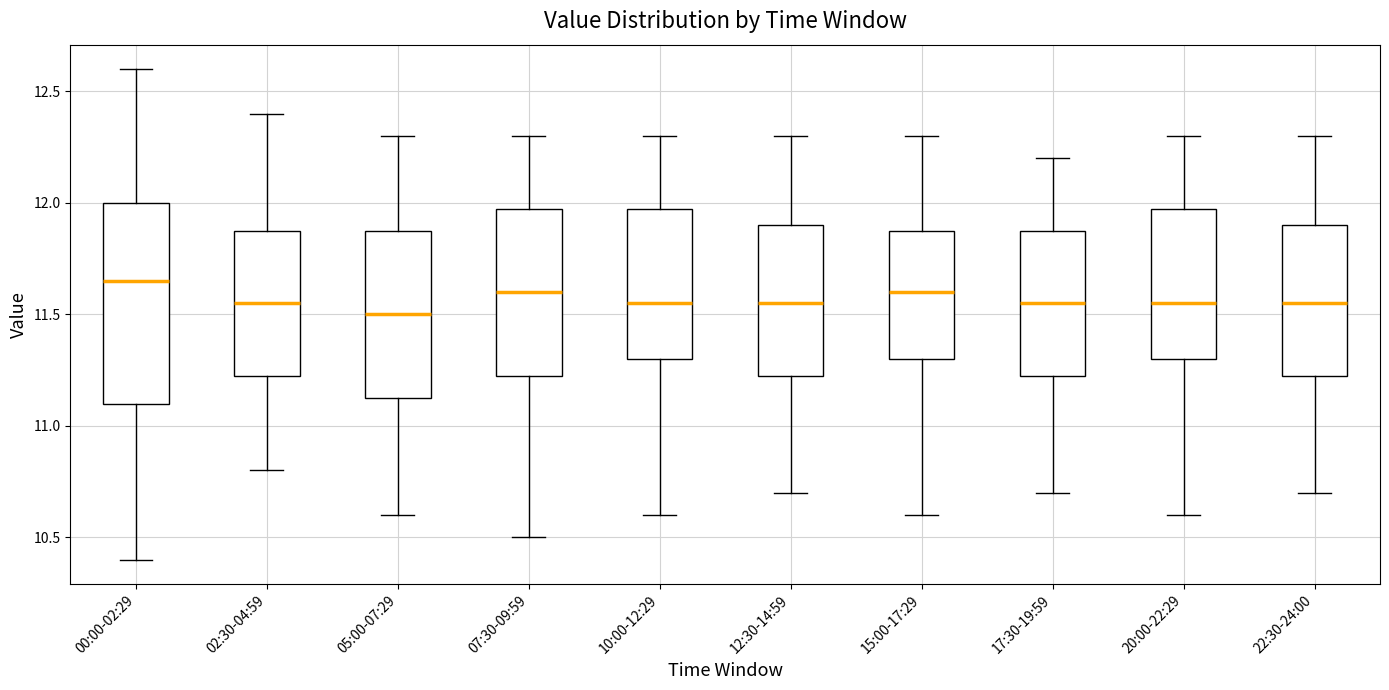

Which box is the tallest, from its lower edge to its upper edge?

00:00-02:29